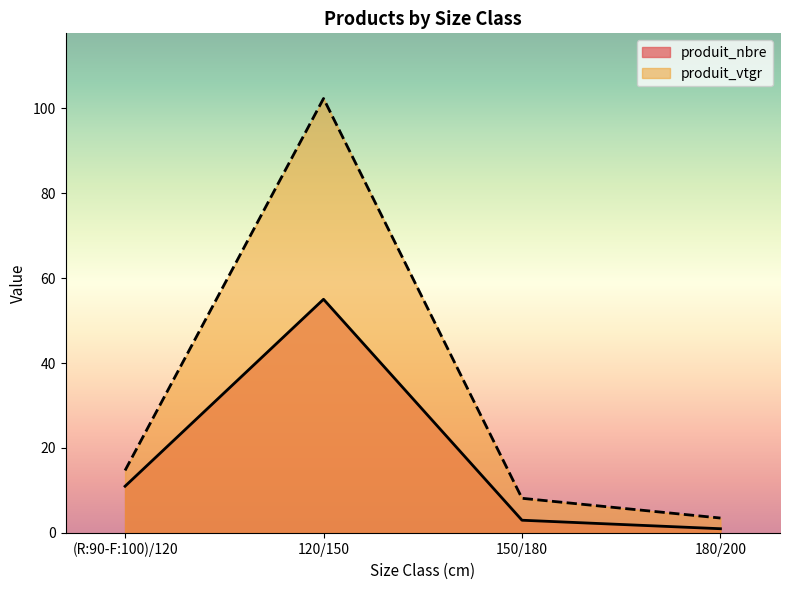

Reading left to right, what are all the values shown in this chart?

produit_nbre: 11.0	55.0	3.0	1.0
produit_vtgr: 14.7	102.3	8.2	3.5